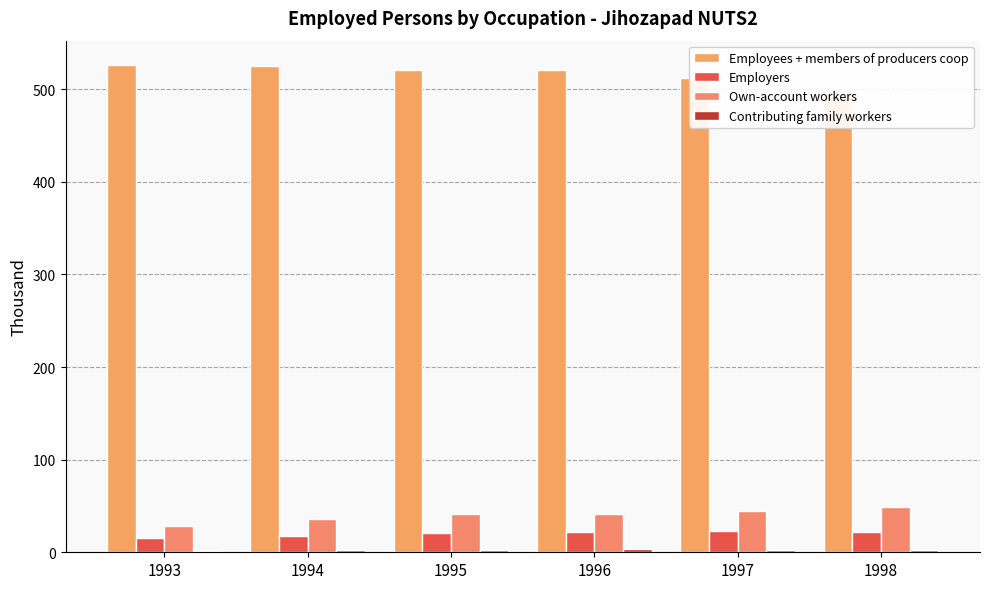

Rank the series by their maximum value, from lowest to highest.

Contributing family workers, Employers, Own-account workers, Employees + members of producers coop